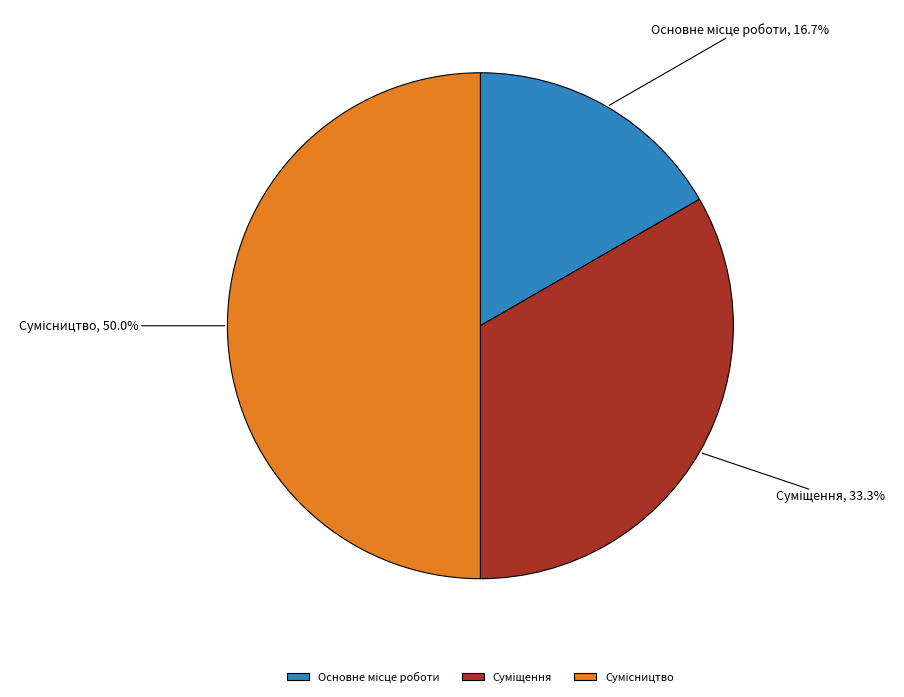

Count the number of slices in the pie.

3